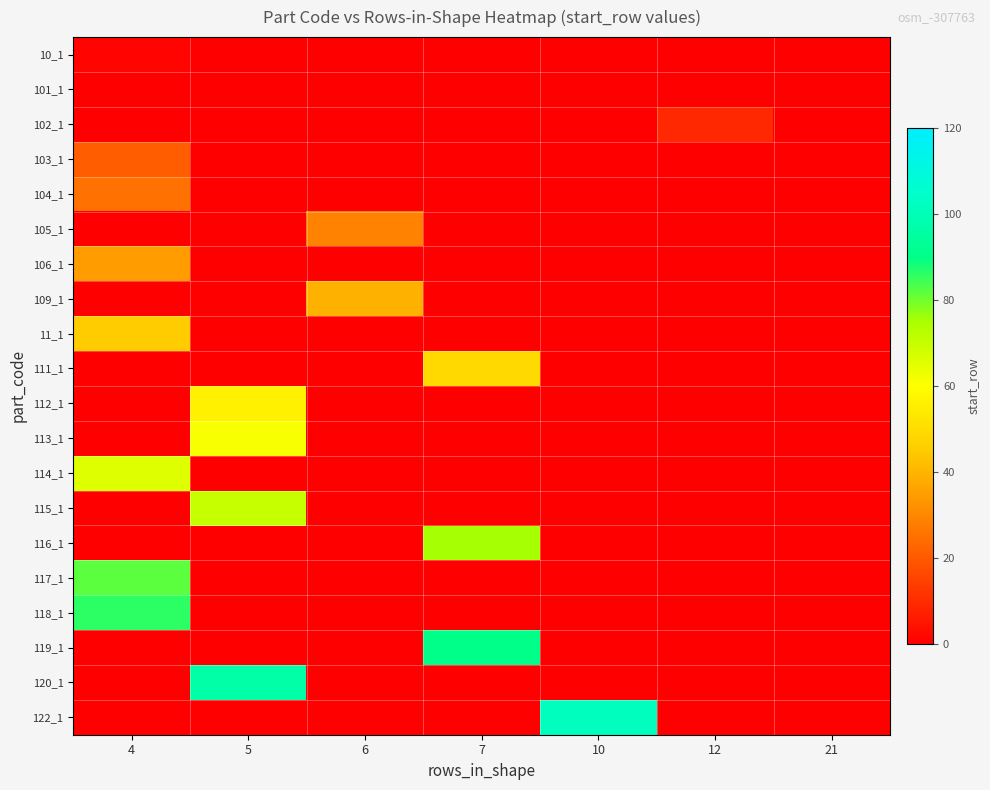

Rank the series at 5 from lowest to highest value.

10_1, 101_1, 102_1, 103_1, 104_1, 105_1, 106_1, 109_1, 11_1, 111_1, 114_1, 116_1, 117_1, 118_1, 119_1, 122_1, 112_1, 113_1, 115_1, 120_1